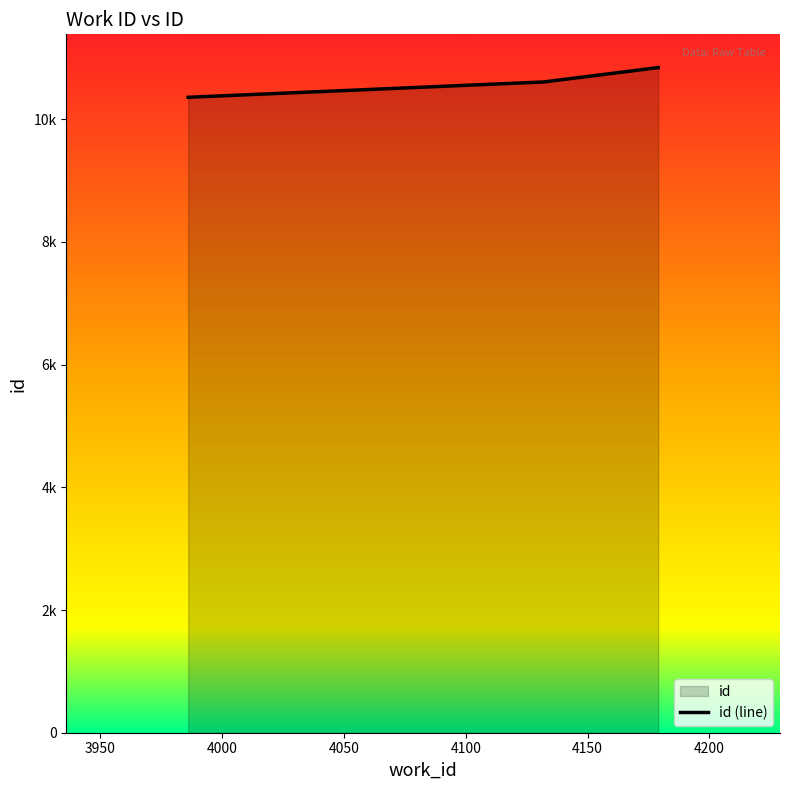

True or false: the data shows 10356 at 3986.

True